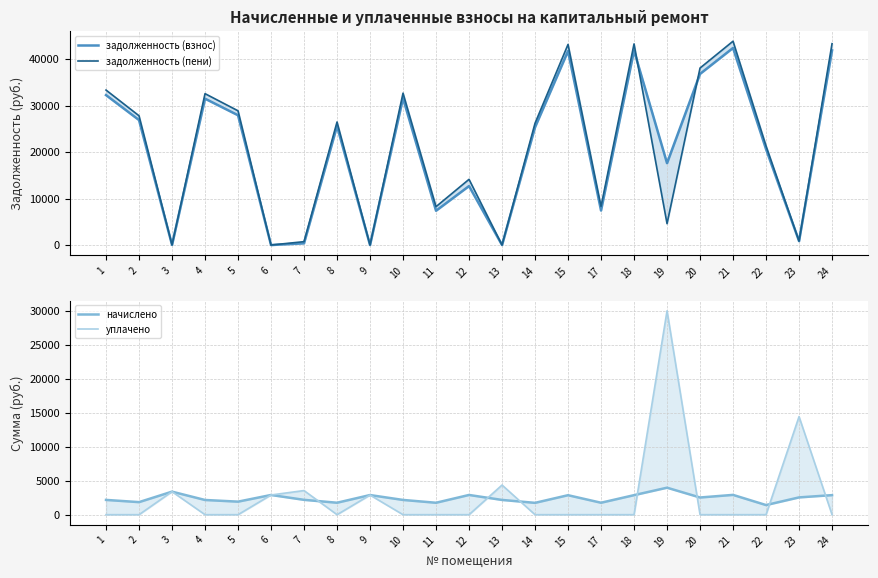

How many distinct data groups are displayed?

4